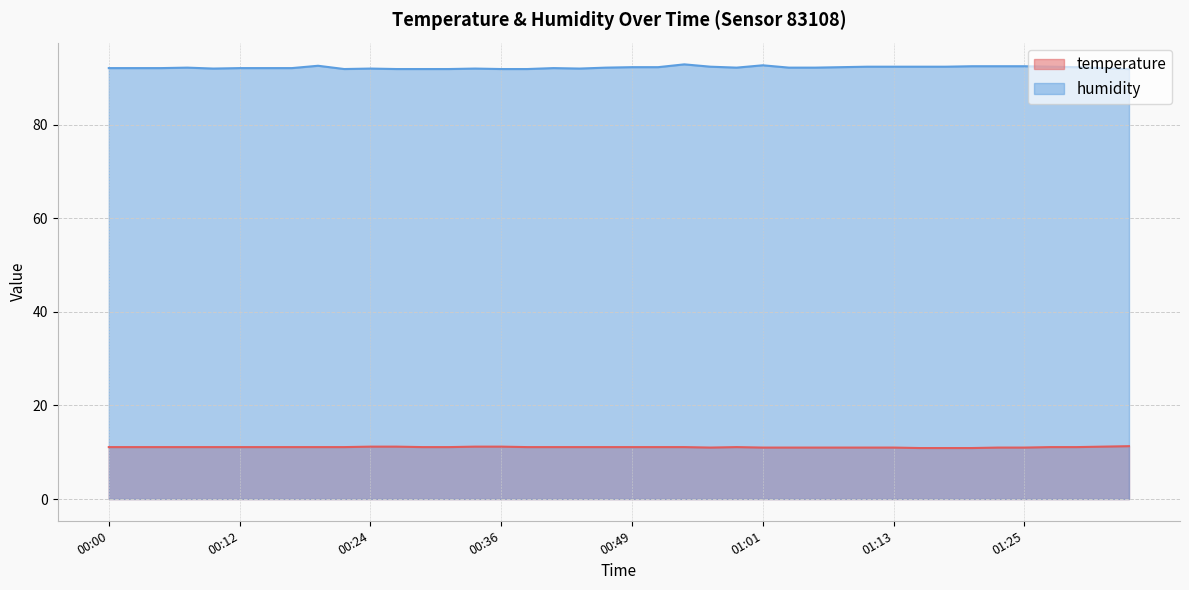

Which category has the lowest value across all series?

01:15